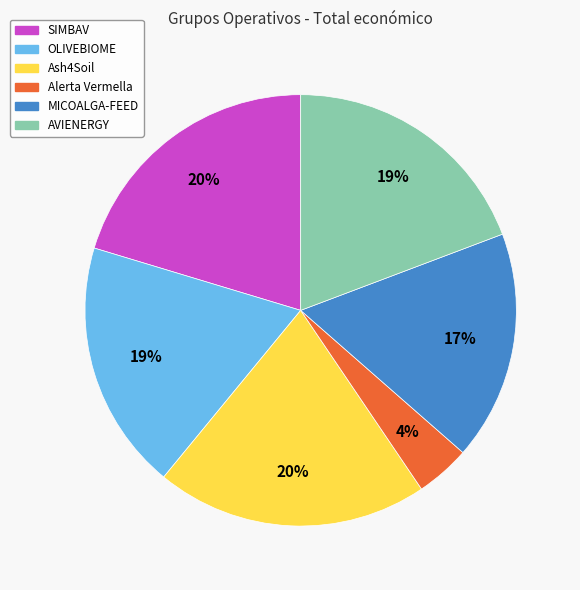

To the nearest percent, what is the difference between the largest and smallest slice percentages?

16%